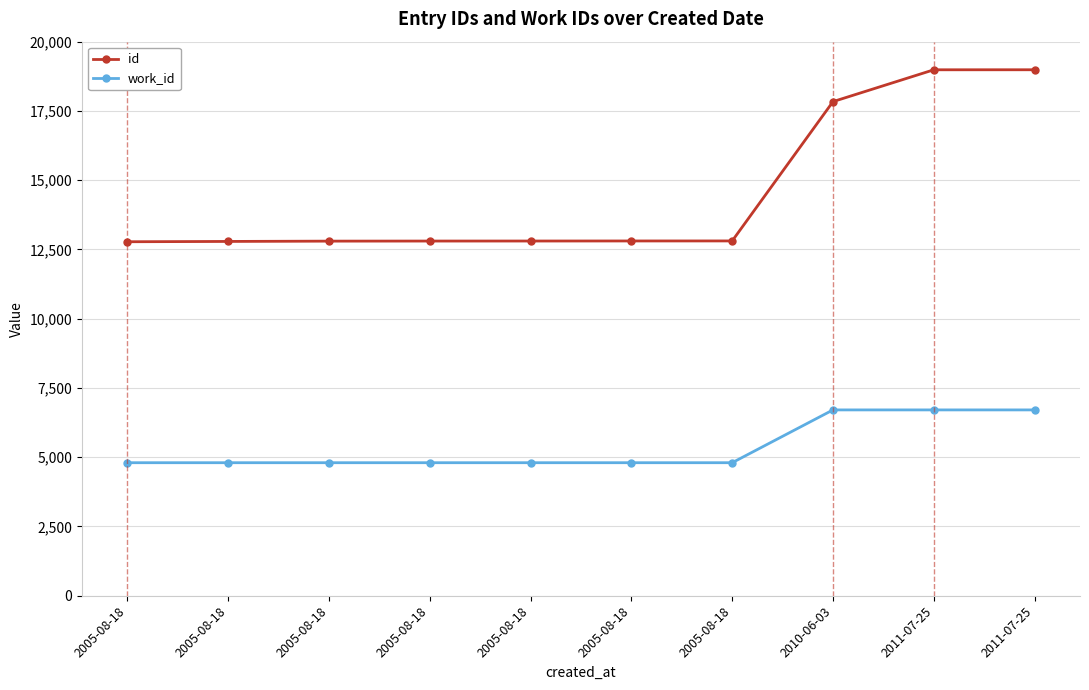

What is the greatest value displayed?

18986